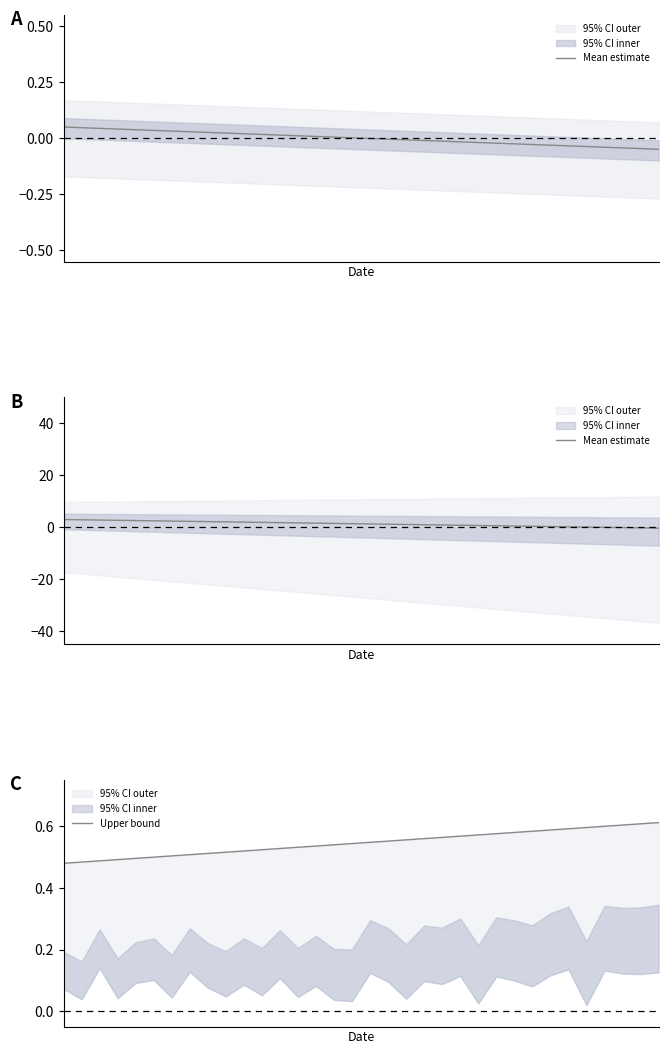

Is it true that Mean estimate equals 0.5 at 11?

False